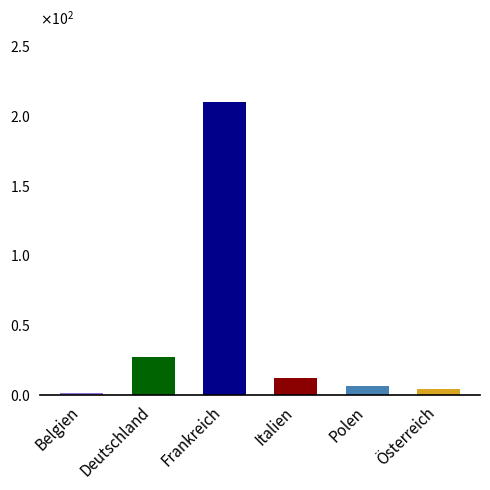

At which label does the data first exceed 12?

Deutschland